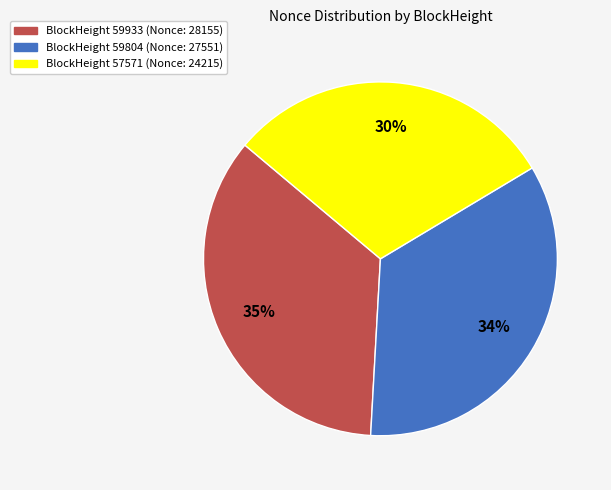

To the nearest percent, what is the average slice percentage?

33%